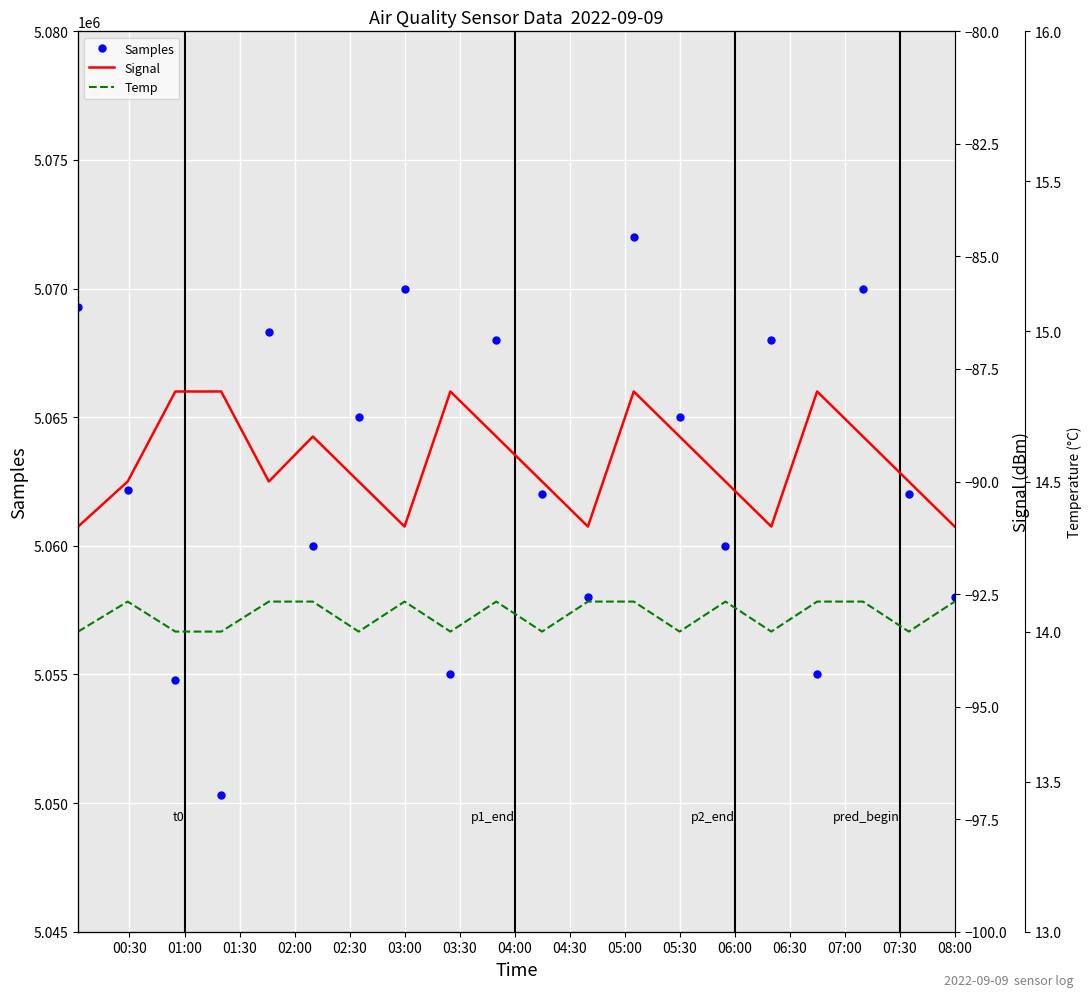

True or false: Temp and Signal cross at least once.

False